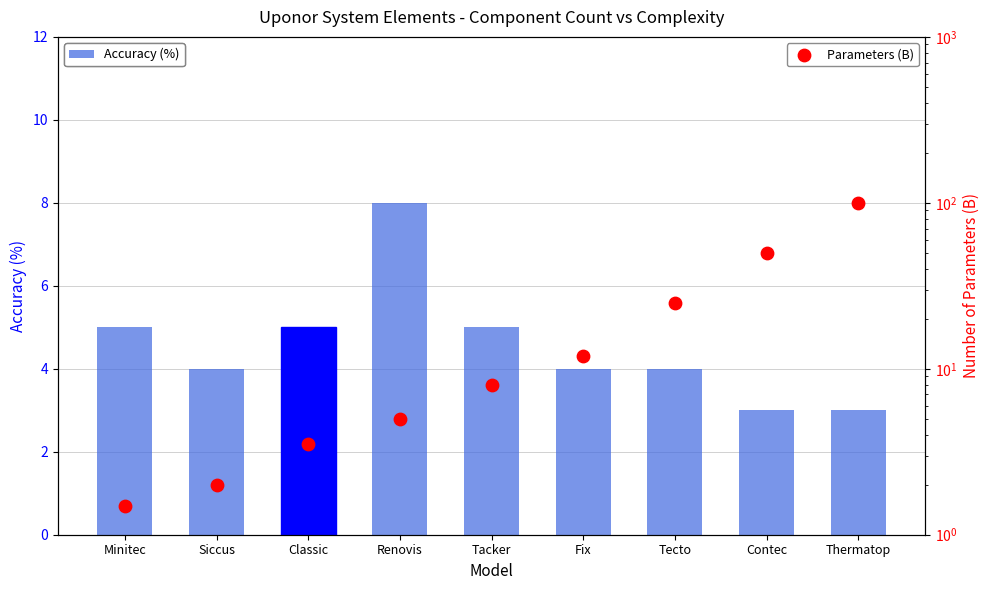

What are all the series names shown in the legend?

Accuracy (%), Parameters (B)